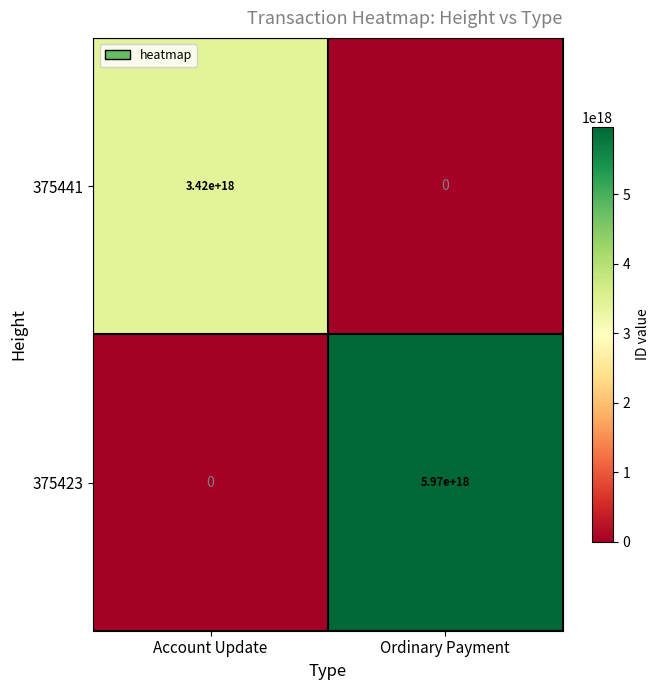

Rank the series by their maximum value, from highest to lowest.

375423, 375441